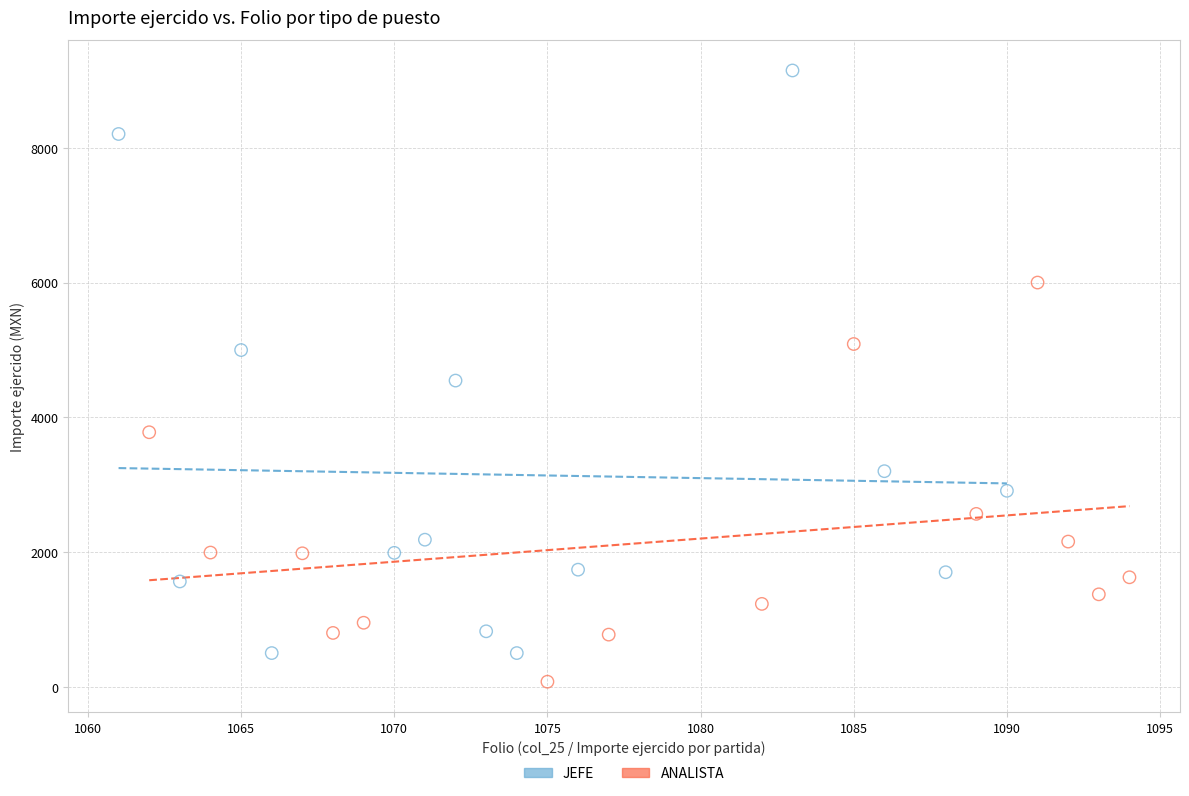

Which series reaches the maximum Y coordinate?

JEFE